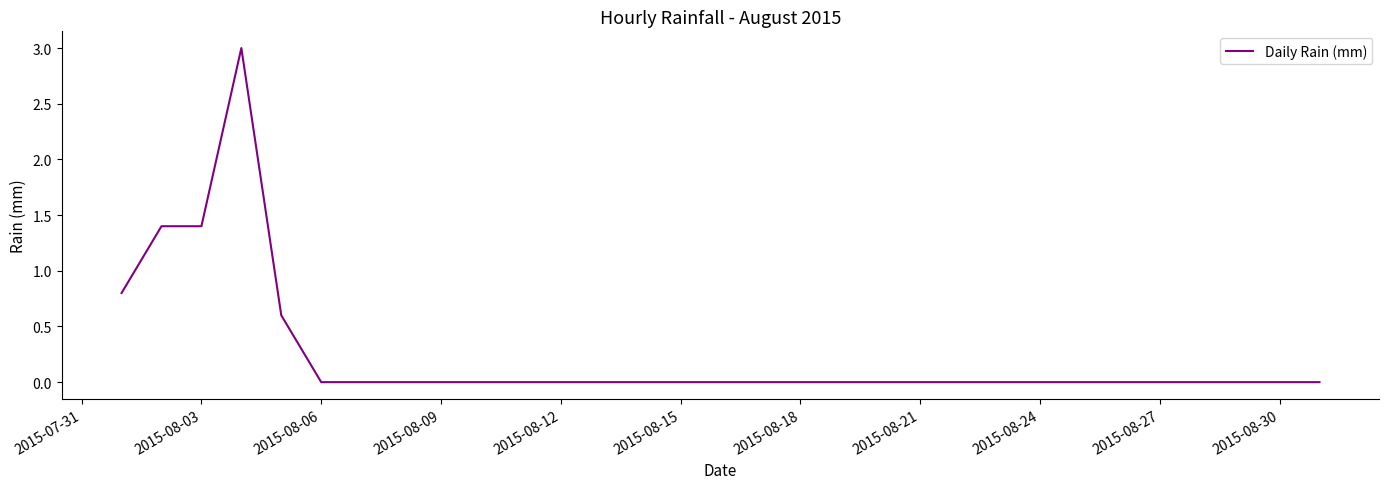

What is the greatest value displayed?

3.0